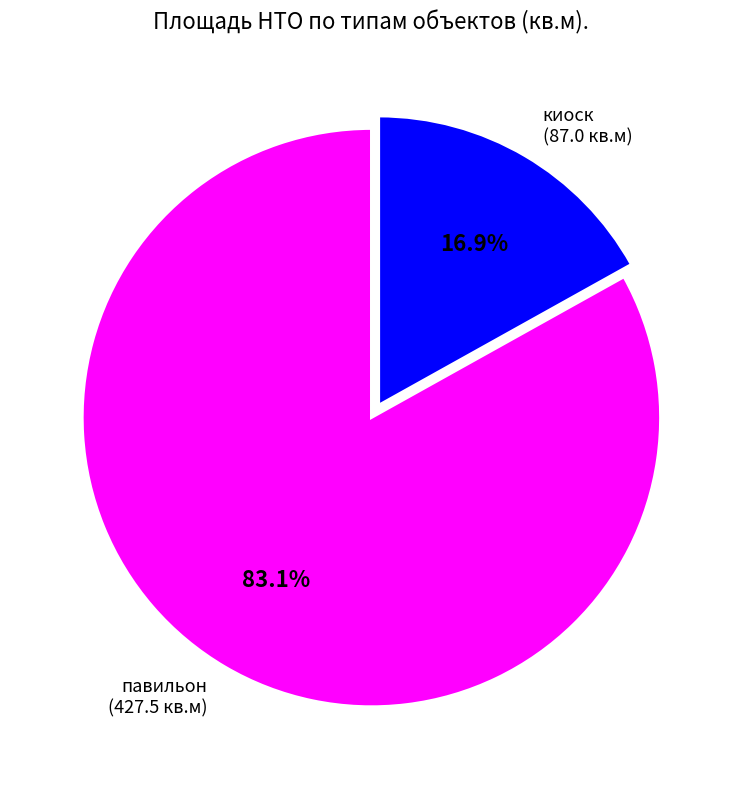

How many segments does this pie chart have?

2